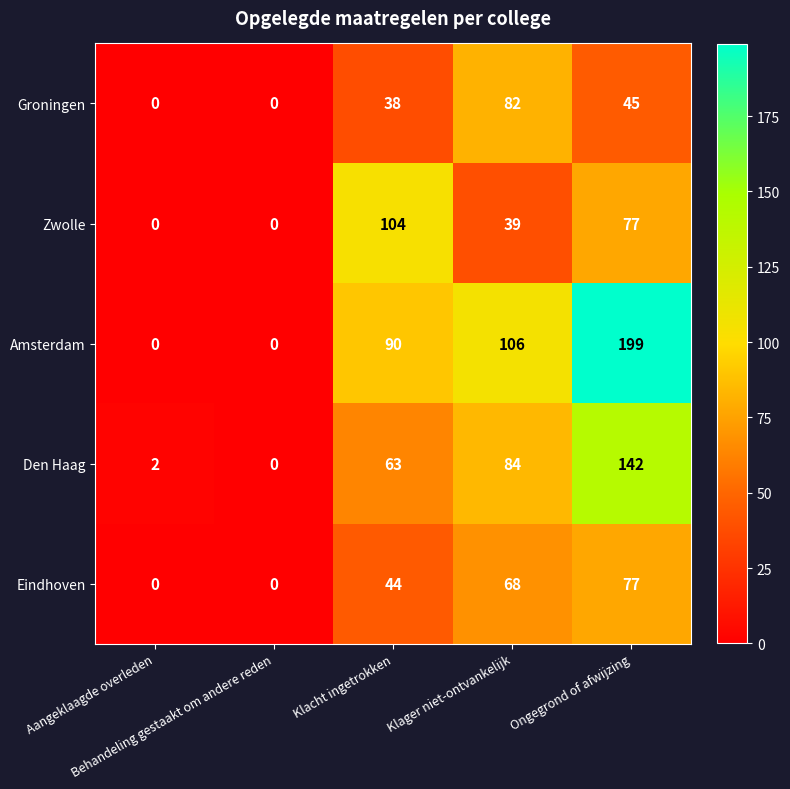

Count the Zwolle values in the range 0 to 77.

4